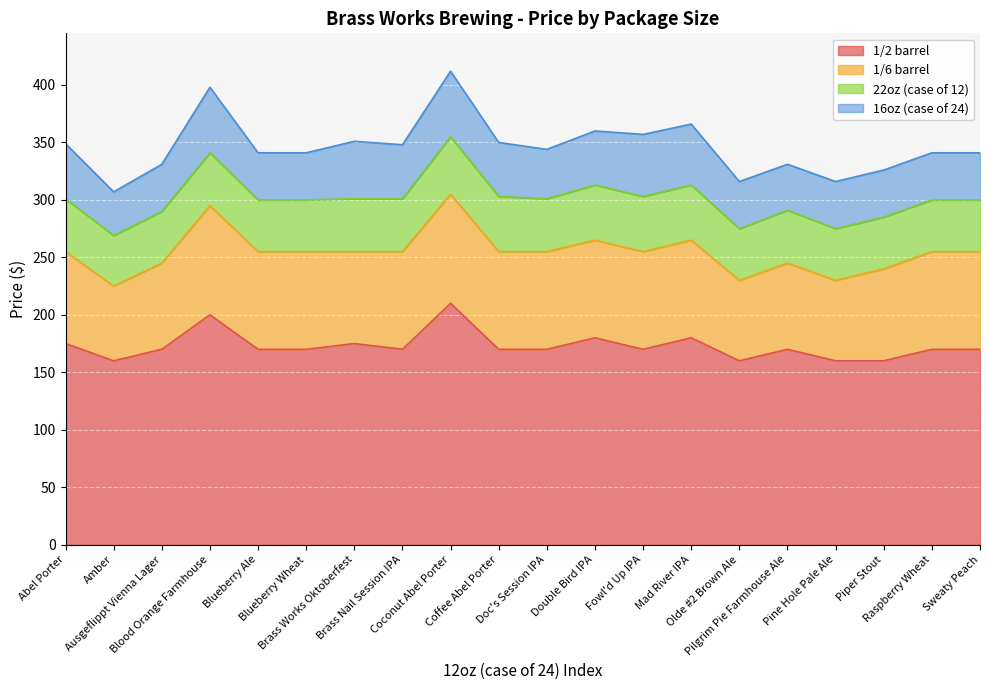

What is the maximum value for 1/2 barrel?

210